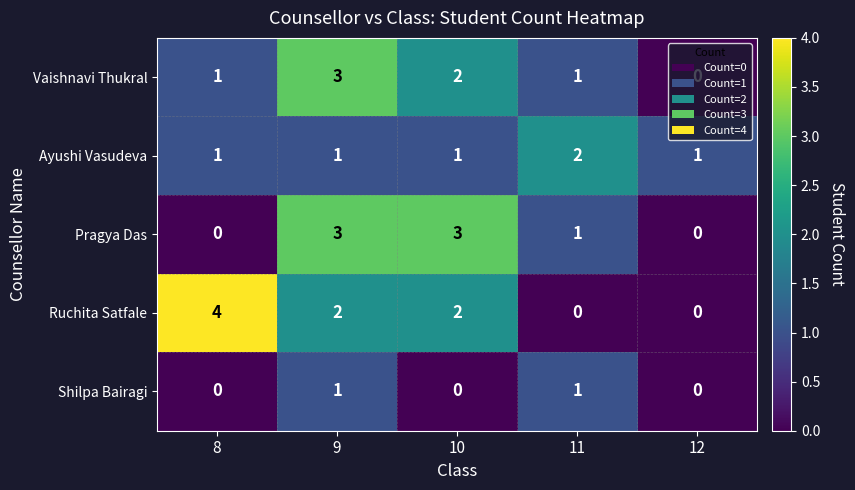

Which series changed the most between 10 and 12?

Pragya Das